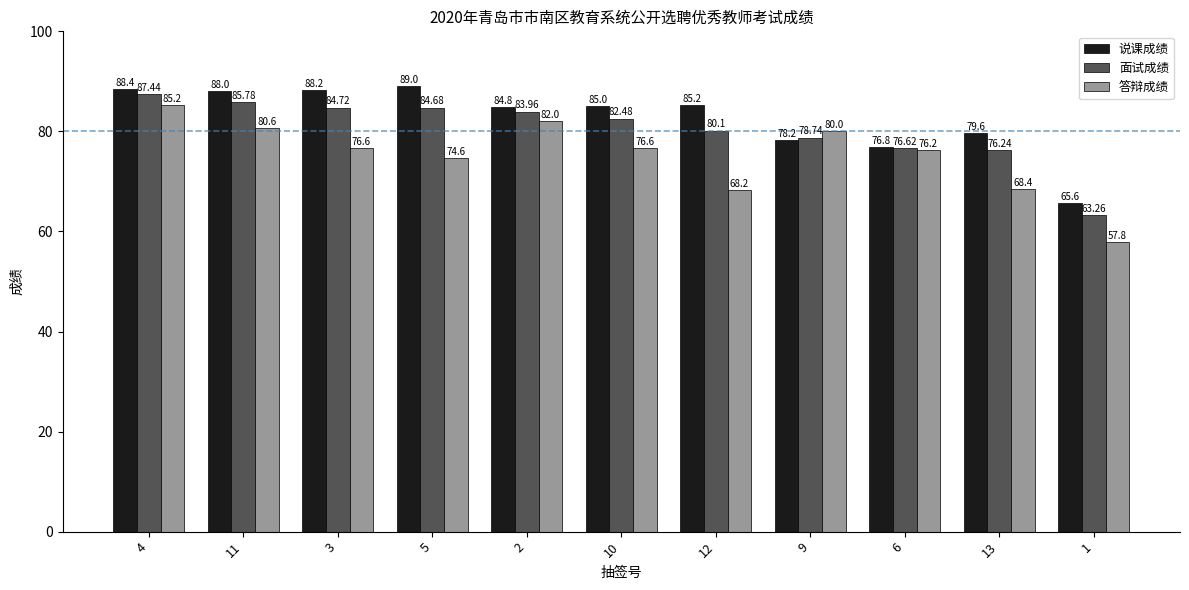

Which series changed the most between 13 and 1?

说课成绩